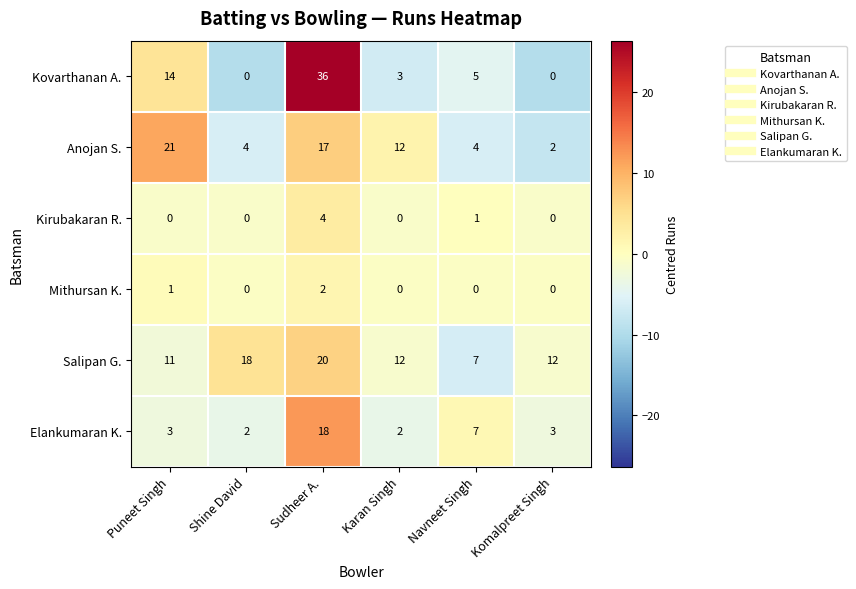

What is the total value across all series at Karan Singh?

29